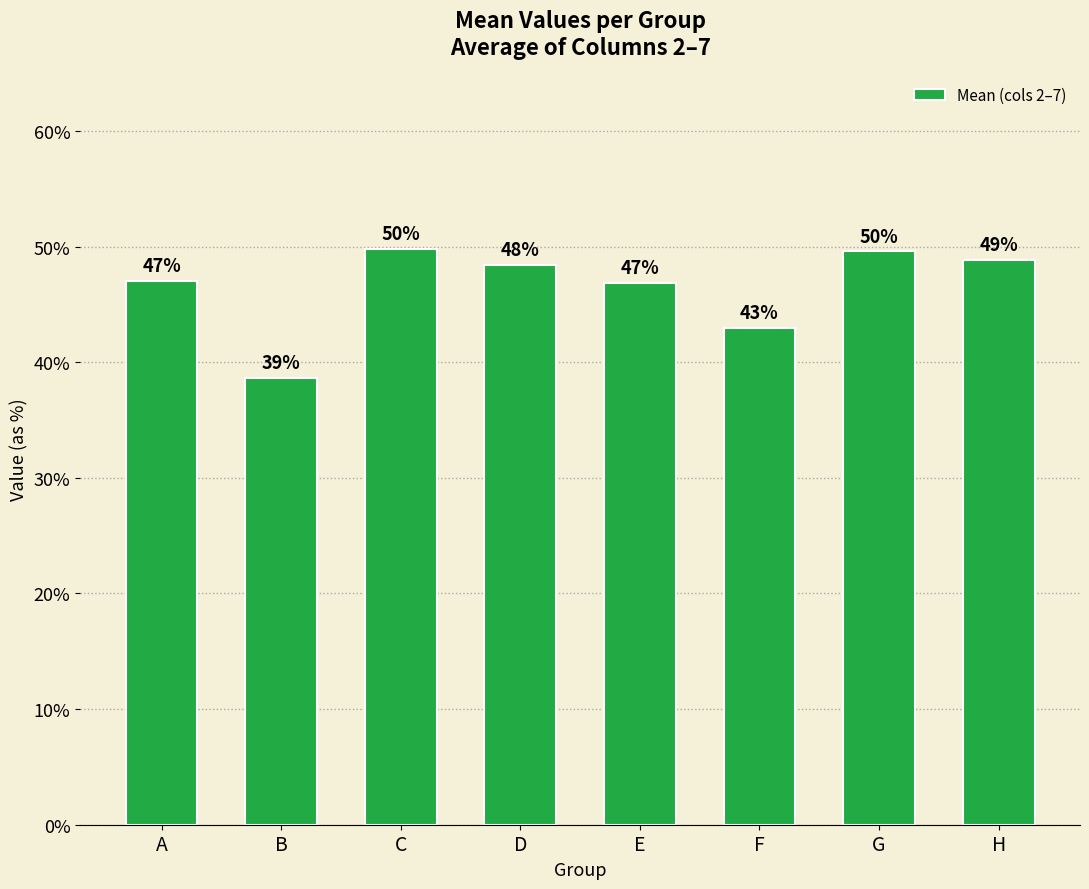

Does the chart contain any negative values?

No